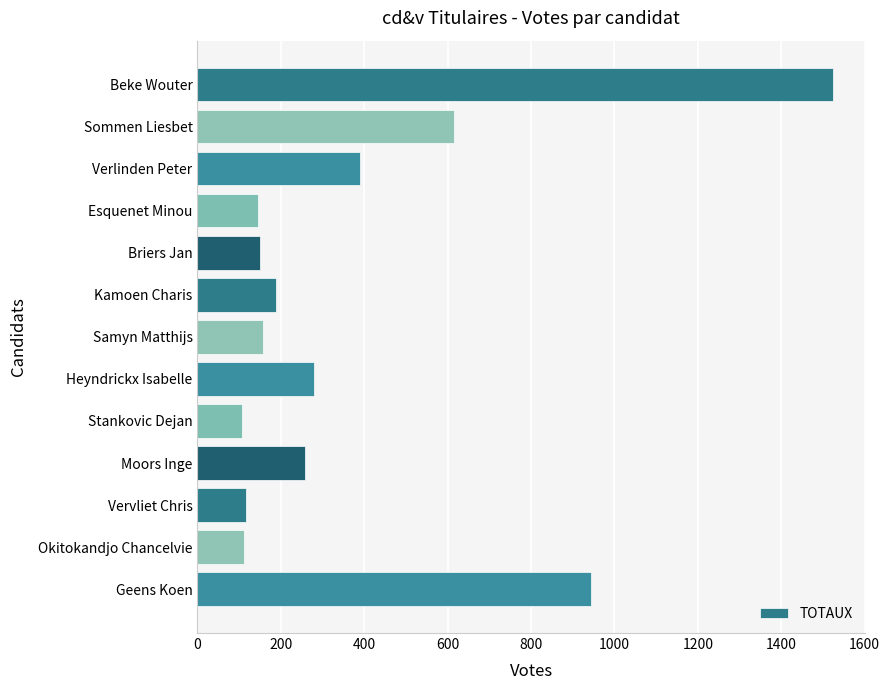

How many data points does each series have?

13